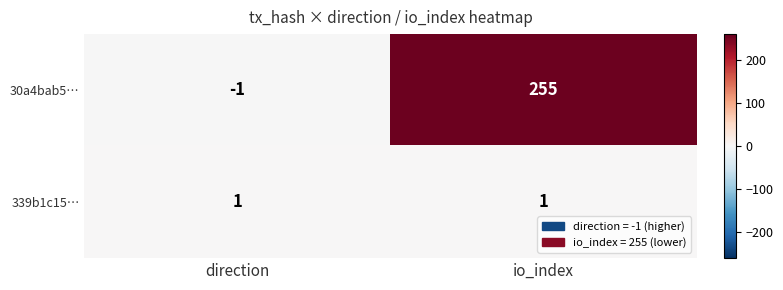

At which category does the chart reach its peak across all series?

io_index